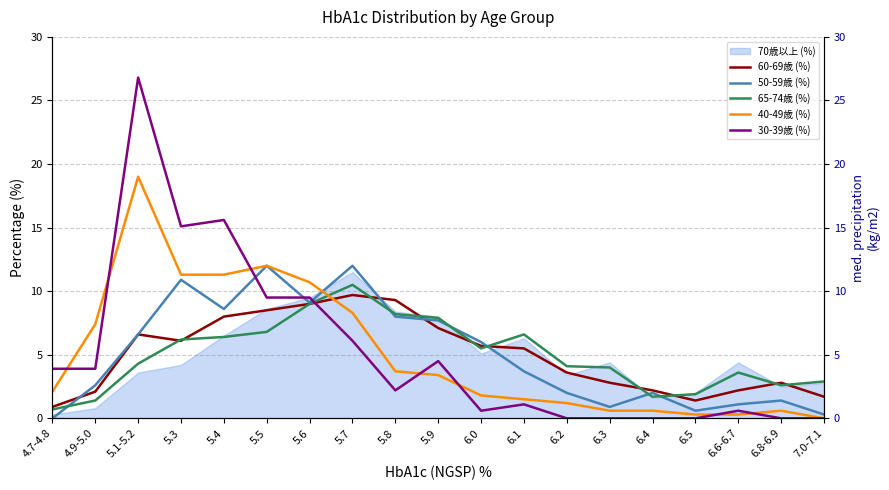

Between 5.1-5.2 and 6.5, which series saw the biggest shift?

30-39歳 (%)